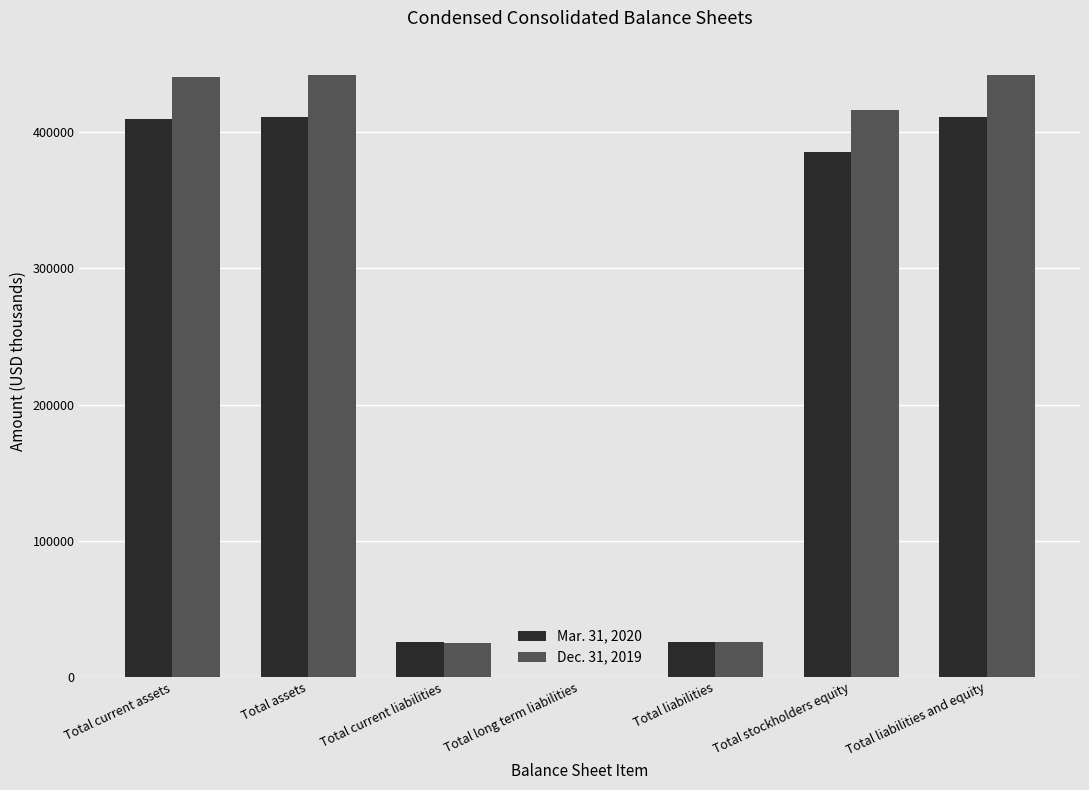

What is the total value across all series at Total stockholders equity?

802040